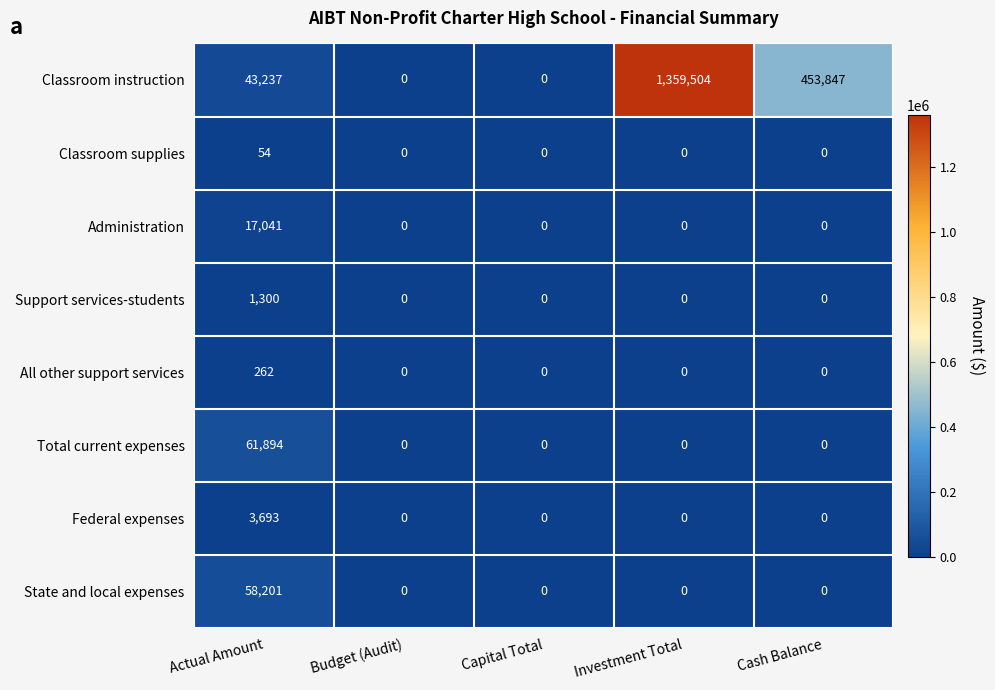

How many series are shown in this chart?

8